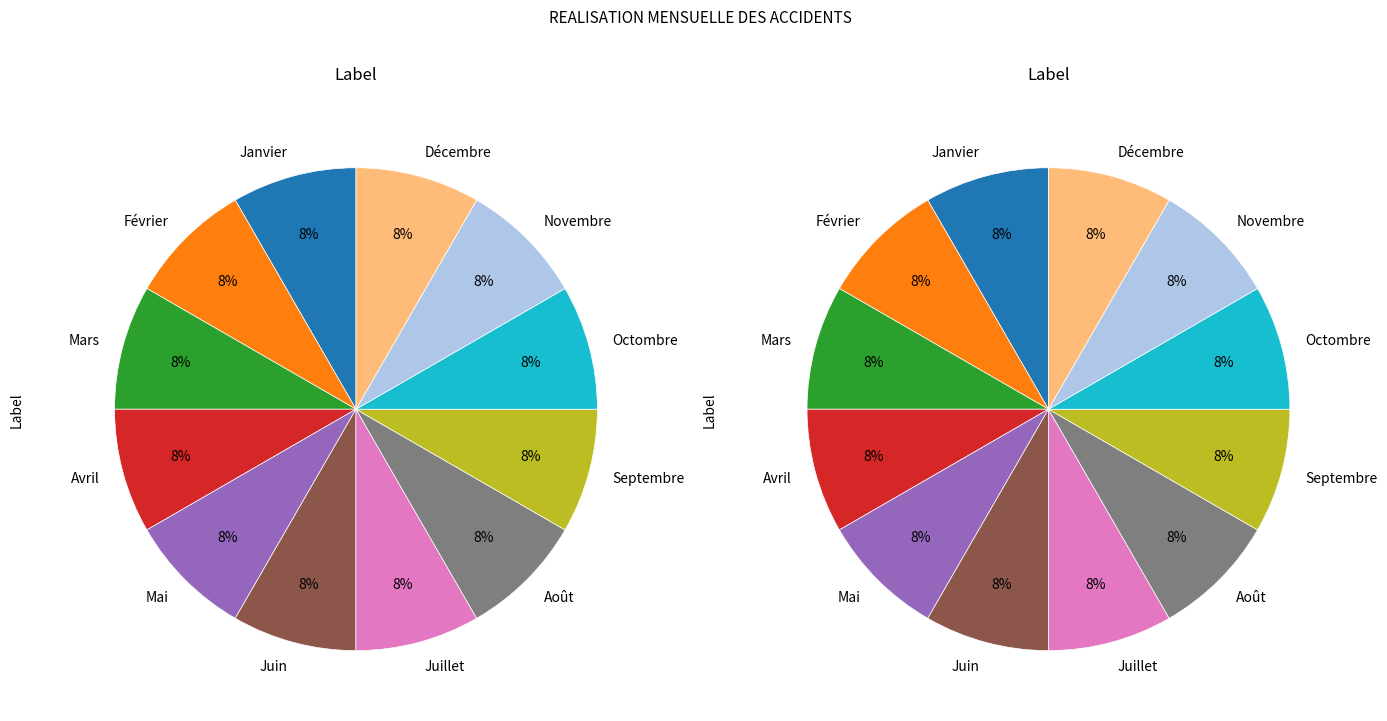

Between Décembre and Février, which is larger?

Décembre